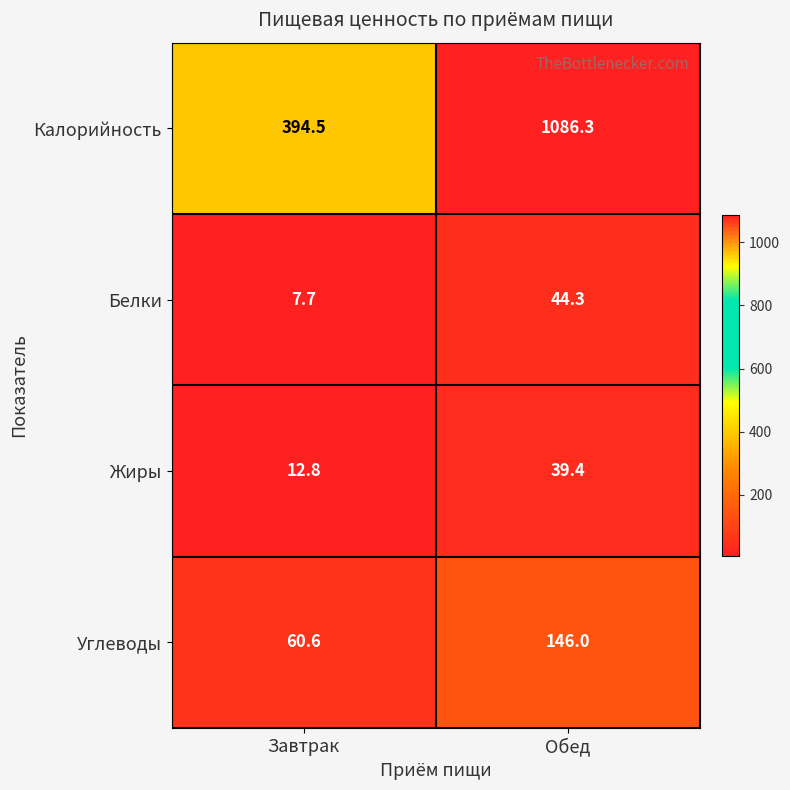

Reading left to right, extract all data points from this chart.

Калорийность: 394.5	1086.3
Белки: 7.7	44.3
Жиры: 12.8	39.4
Углеводы: 60.6	146.0